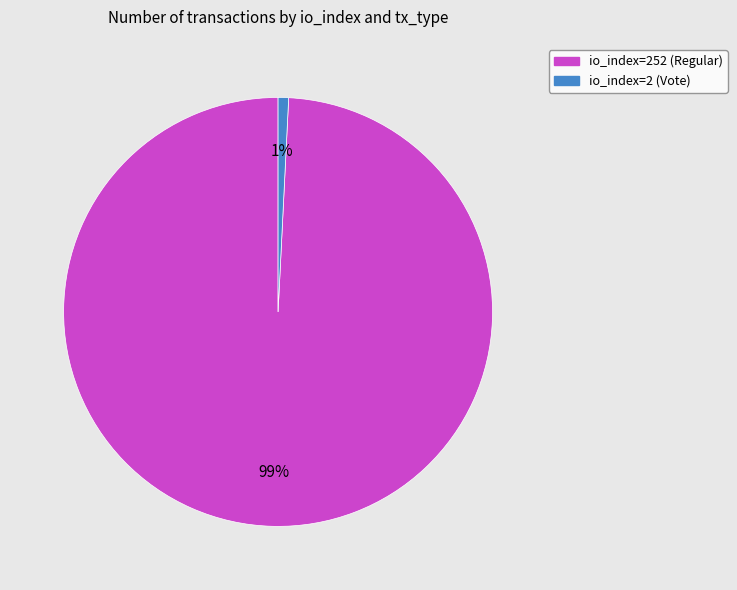

To the nearest percent, what is the difference between the io_index=252 (Regular) and io_index=2 (Vote) slice percentages?

98%